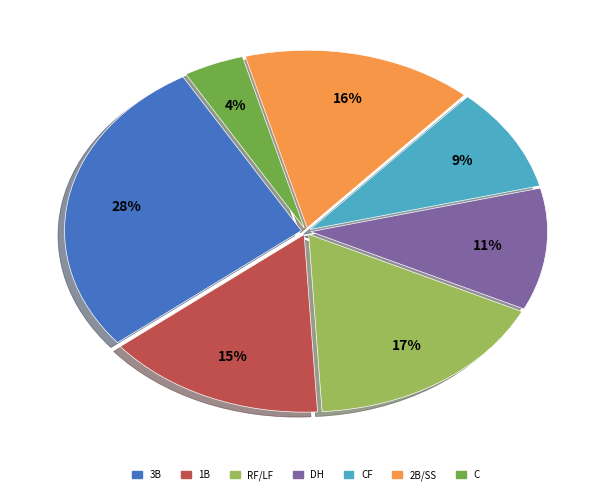

How many segments does this pie chart have?

7